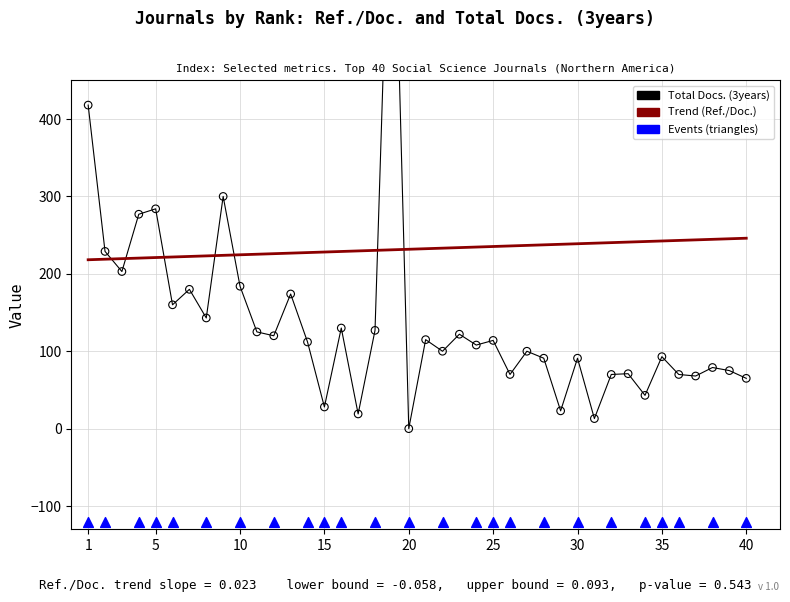

What is the total value across all series at 1?

636.2